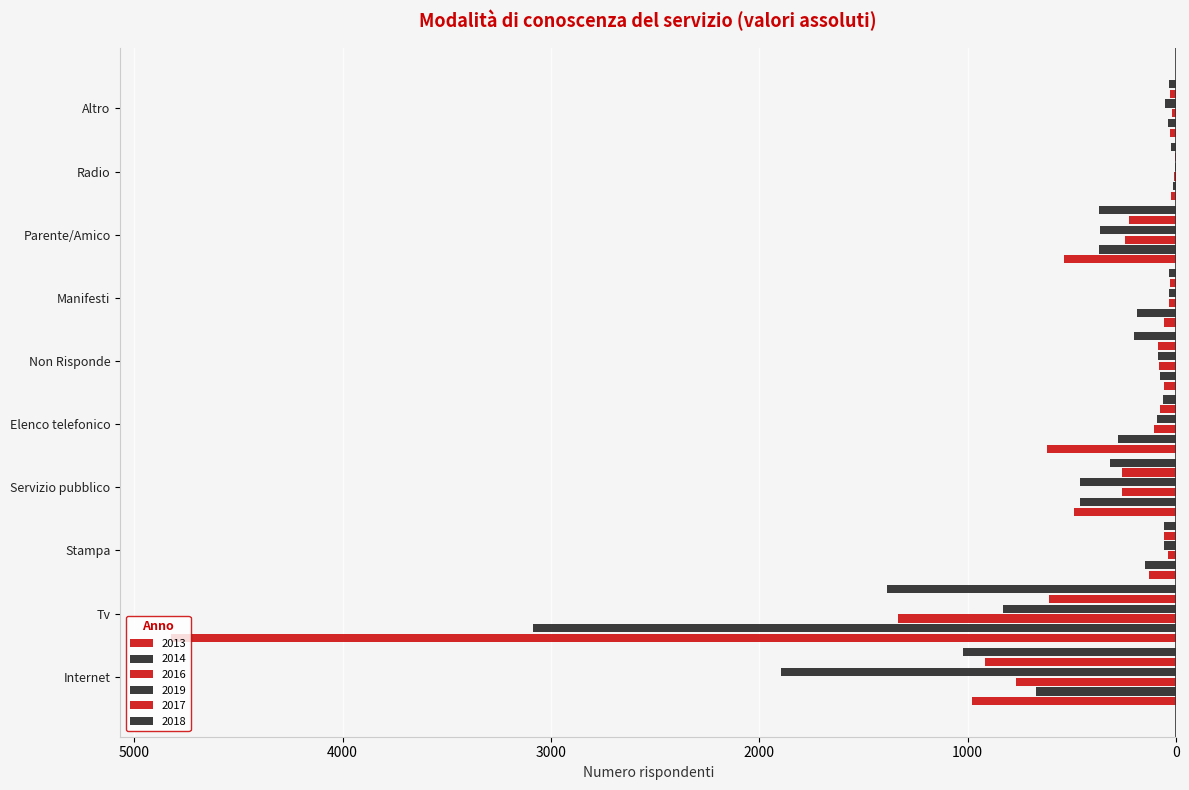

Rank the categories by 2014 value from lowest to highest.

Tv, Internet, Servizio pubblico, Parente/Amico, Elenco telefonico, Manifesti, Stampa, Non Risponde, Altro, Radio